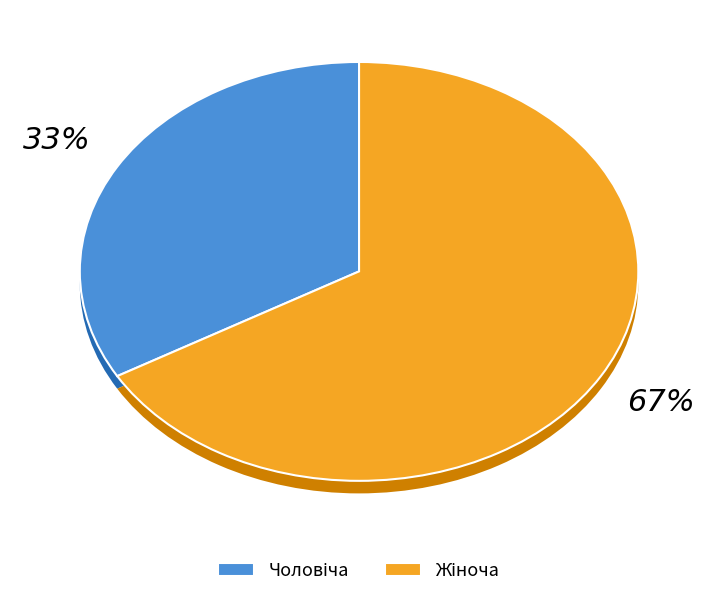

How many slices are in this pie chart?

2